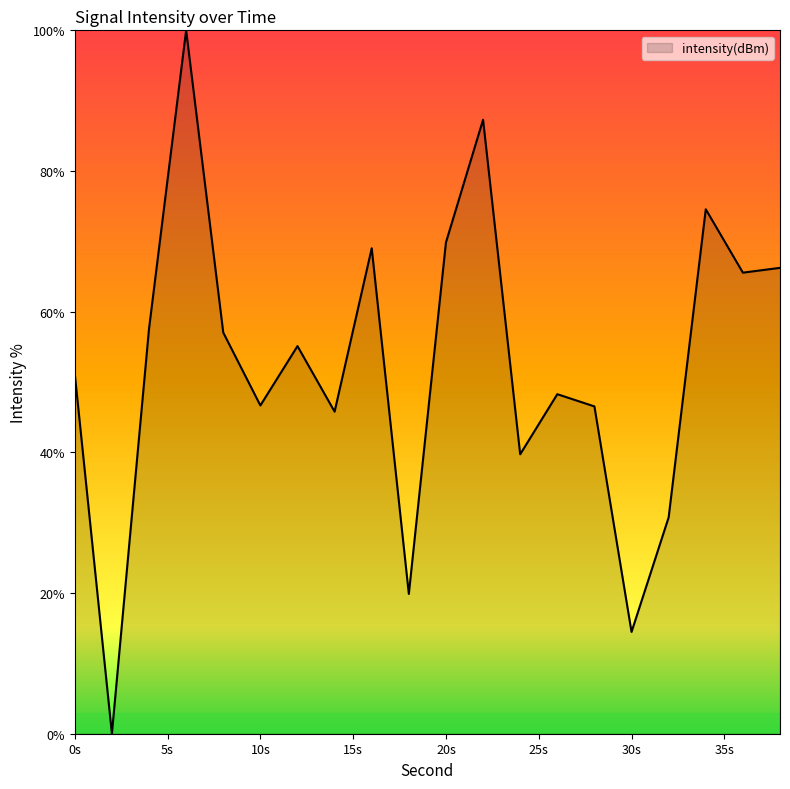

What is the difference between the maximum and minimum values?

100.0